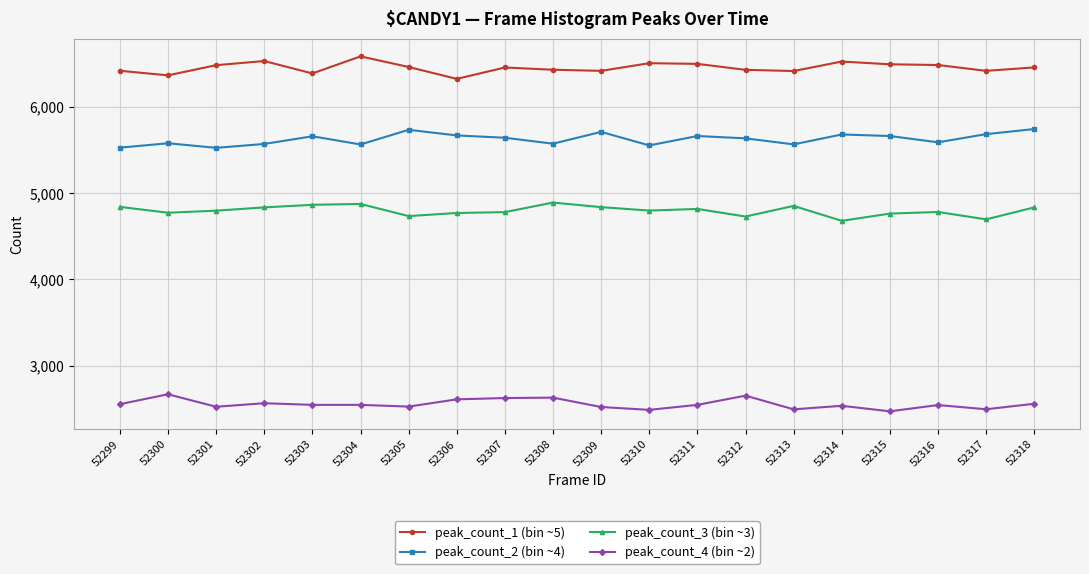

What is the spread (max minus min) of values at 52300?

3700